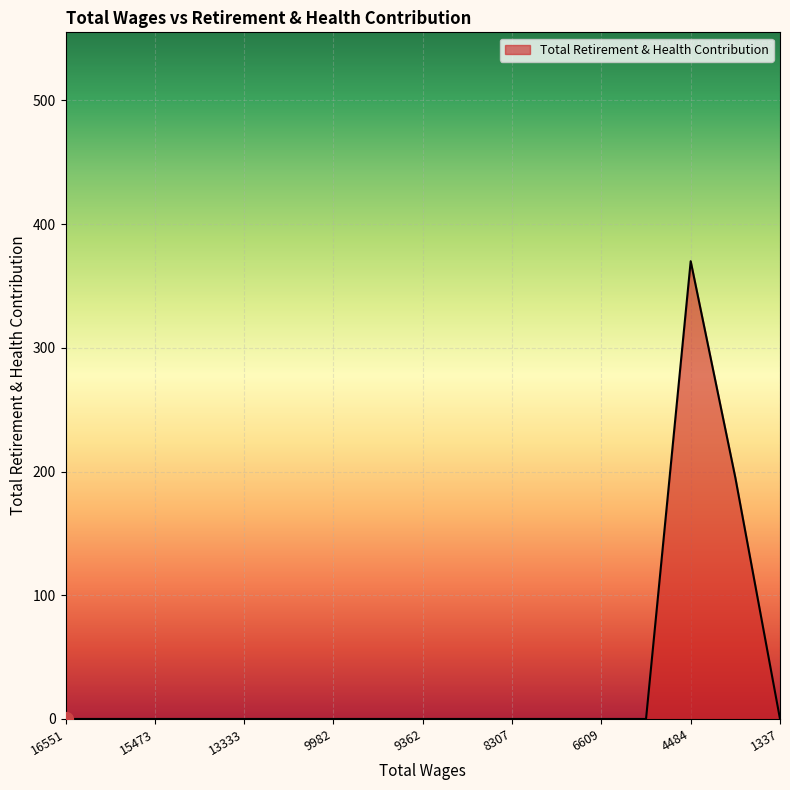

What is the difference between the maximum and minimum values?

370